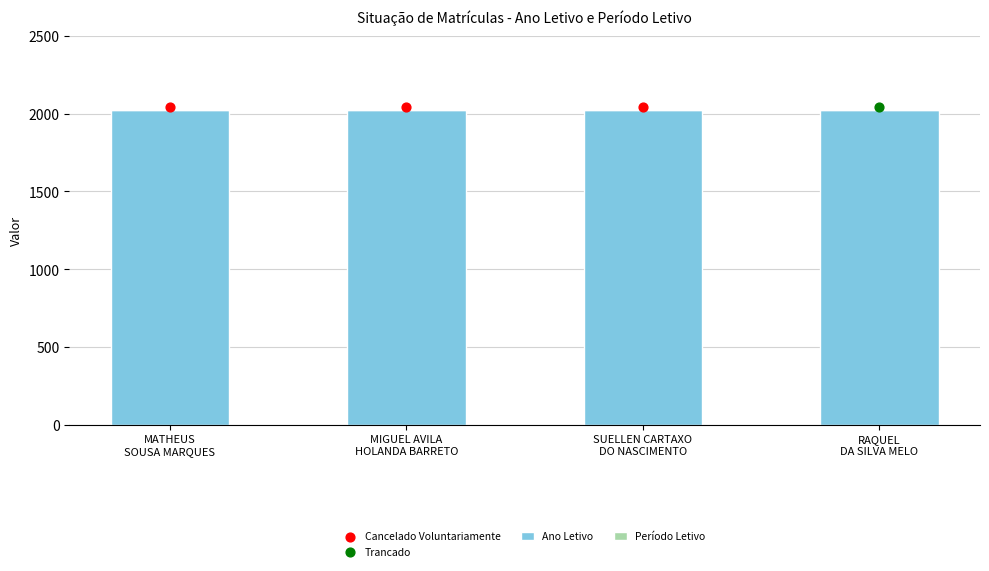

At how many categories does at least one series exceed 470?

4